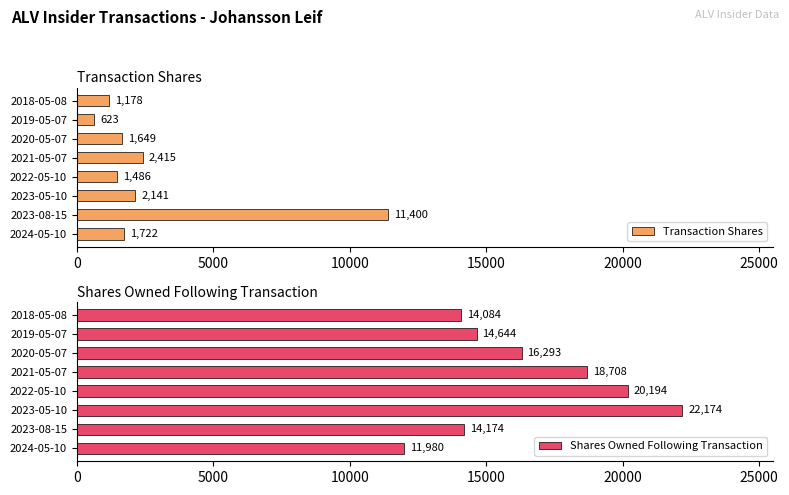

How many data points in Transaction Shares are above 1722?

3